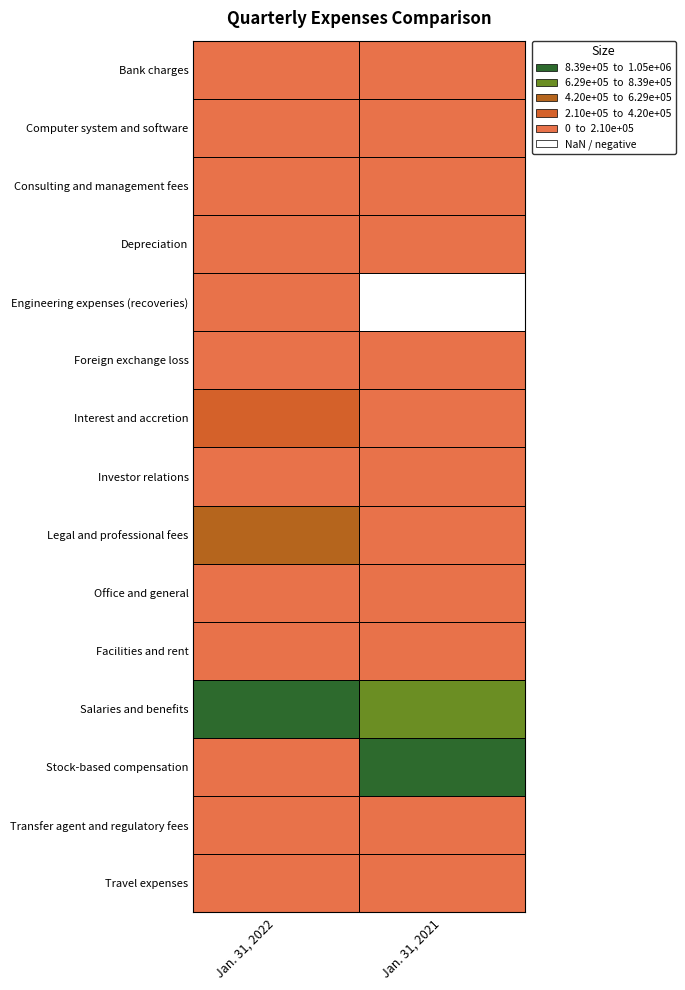

True or false: Bank charges has a value of 5728 at Bank charges.

False